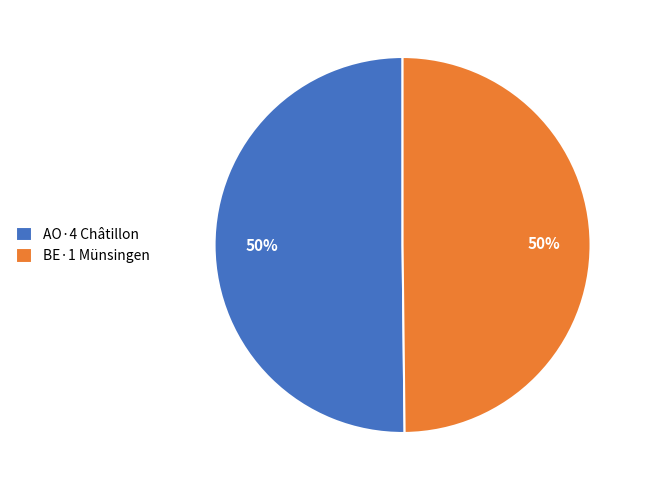

To the nearest percent, what is the average slice percentage?

50%